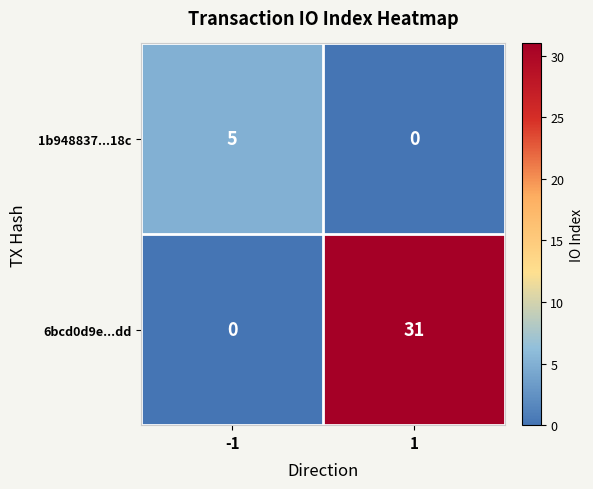

The 1b948837...18c series shows -3 at 1. True or false?

False